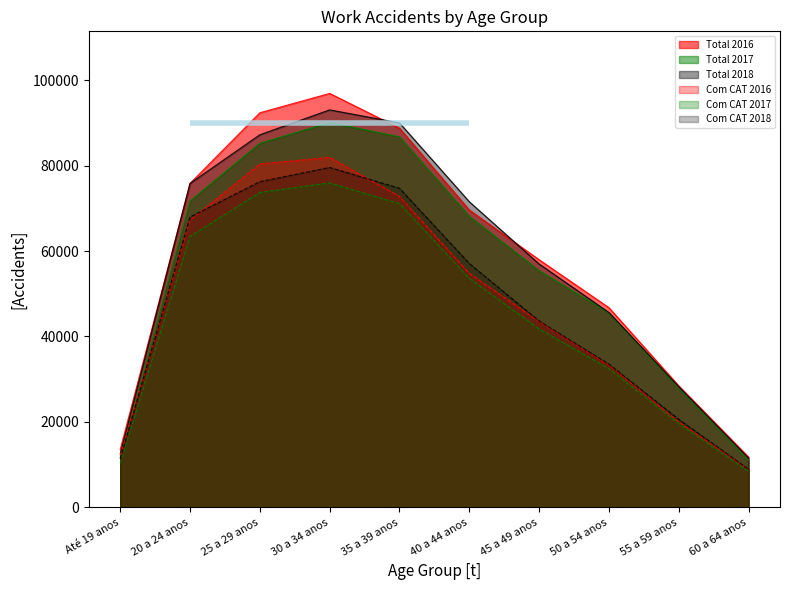

Where is the first local maximum for Total 2018?

30 a 34 anos